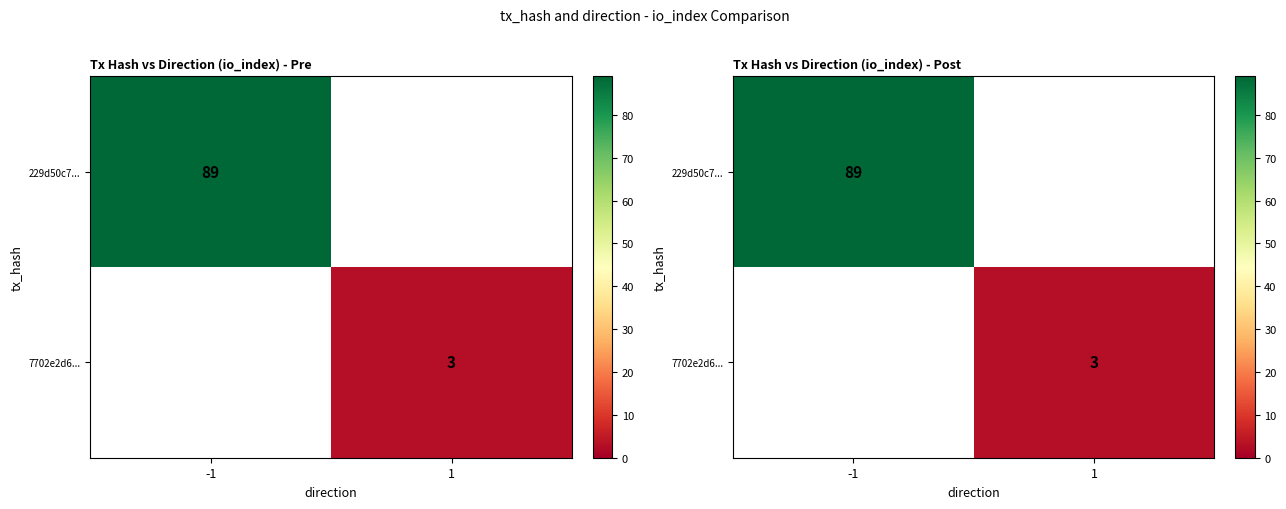

Is the value of 7702e2d6... at 1 greater than the value of 229d50c7... at -1?

No